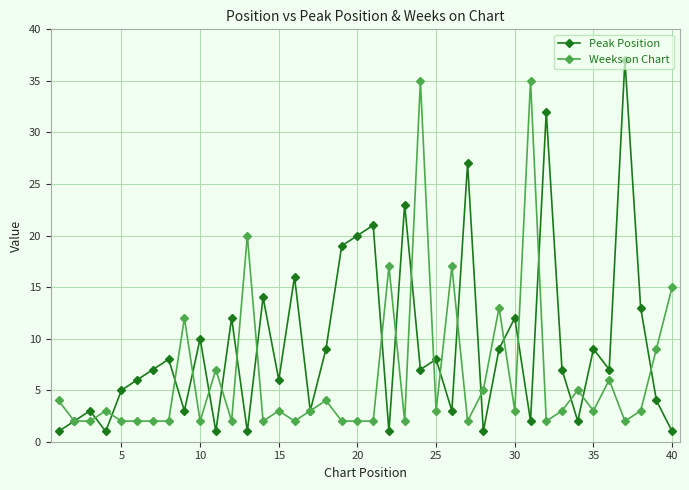

At how many categories does at least one series exceed 31?

4